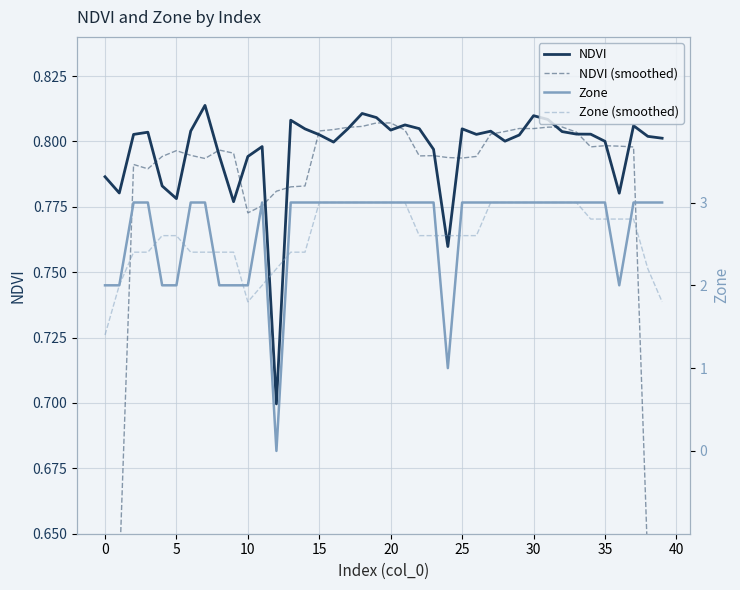

True or false: Zone (smoothed) and NDVI intersect in this chart.

False